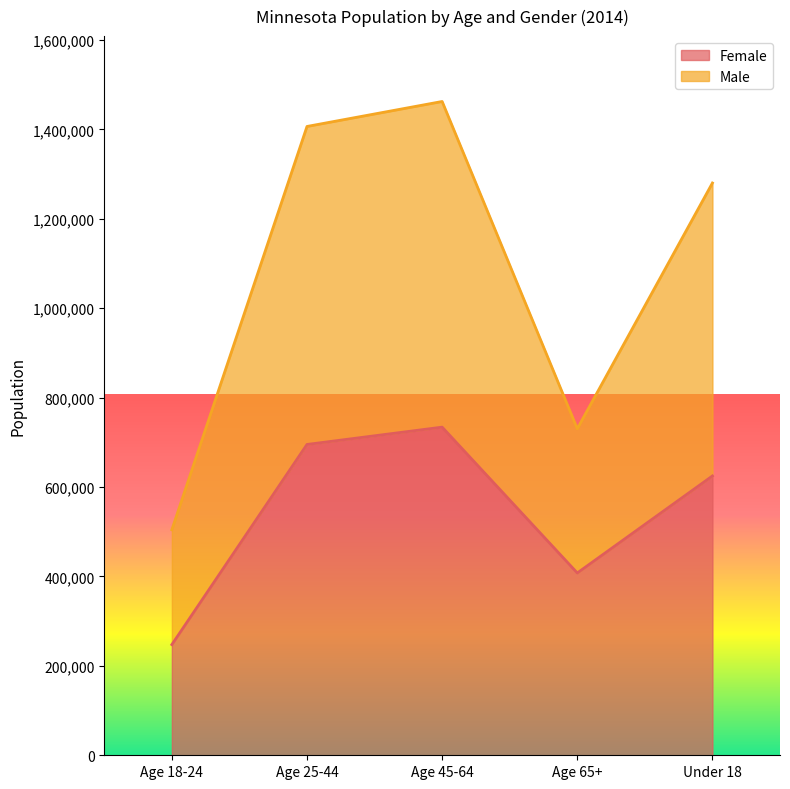

What is the difference between the maximum and minimum values in the Male series?

957942